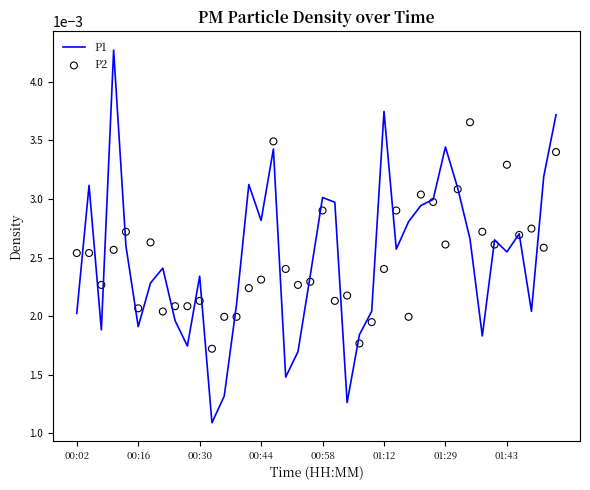

Which series has the largest total across all categories?

P1